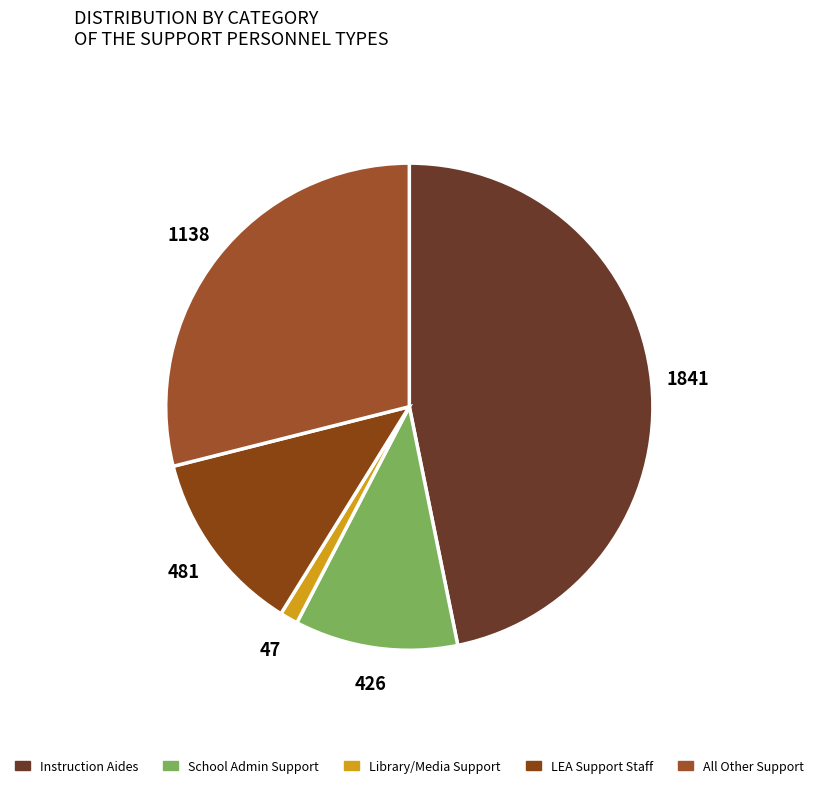

Does any single category account for the majority?

No